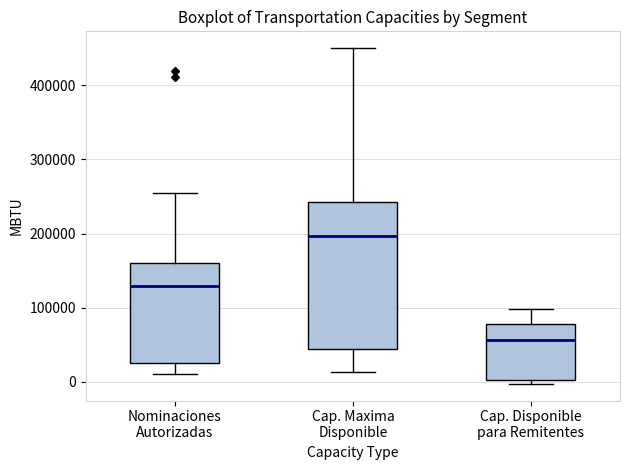

Reading left to right, transcribe this box plot: for each box, give where its median line is, the range the box spans, and where its two whiskers end, as read against the y-axis. The values are not printed on the chart, so give them approximately, as read against the axis.

Nominaciones Autorizadas: median 130000, box 30000 to 160000, whiskers 10000 to 250000
Cap. Maxima Disponible: median 200000, box 40000 to 240000, whiskers 10000 to 450000
Cap. Disponible para Remitentes: median 60000, box 0 to 80000, whiskers 0 (just below the box's lower edge) to 100000